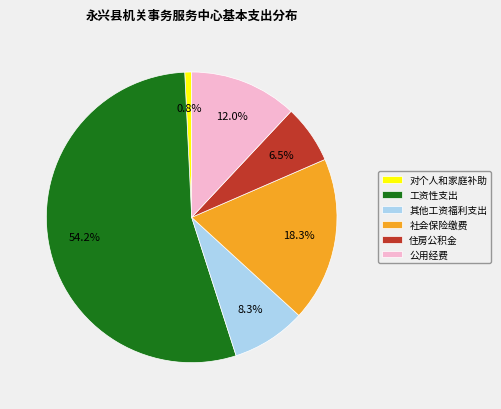

What is the smallest slice in the pie chart?

对个人和家庭补助